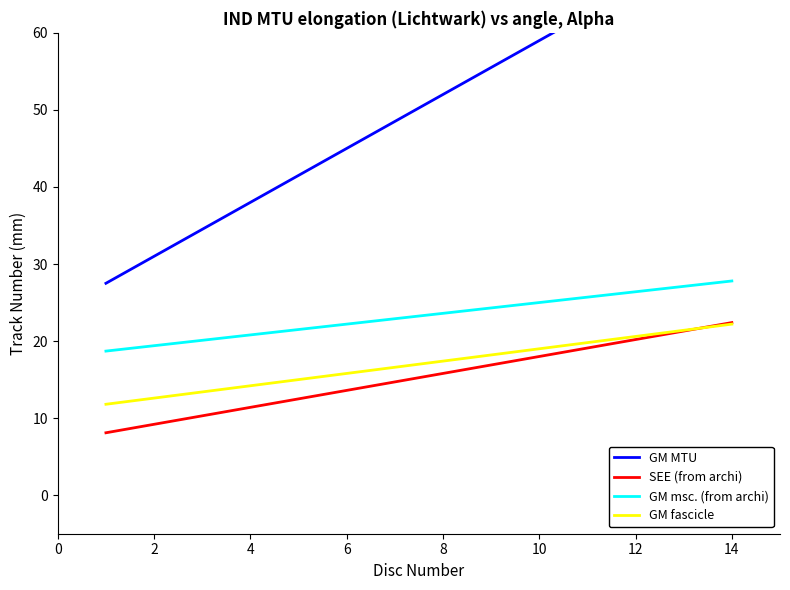

Read the SEE (from archi) value at 6.

13.6